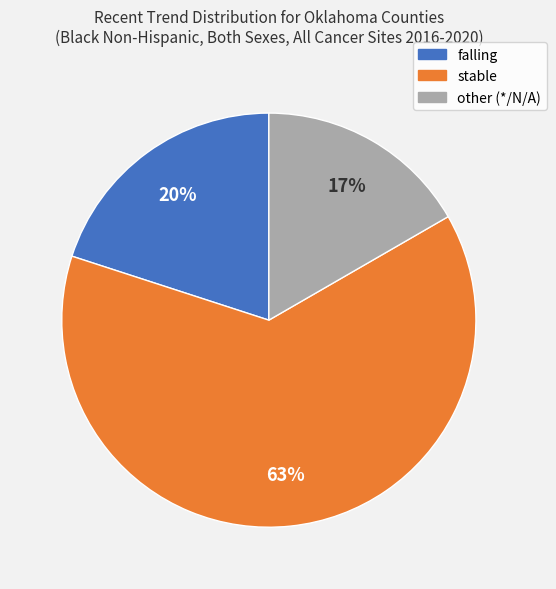

Rank the categories by value from highest to lowest.

stable, falling, other